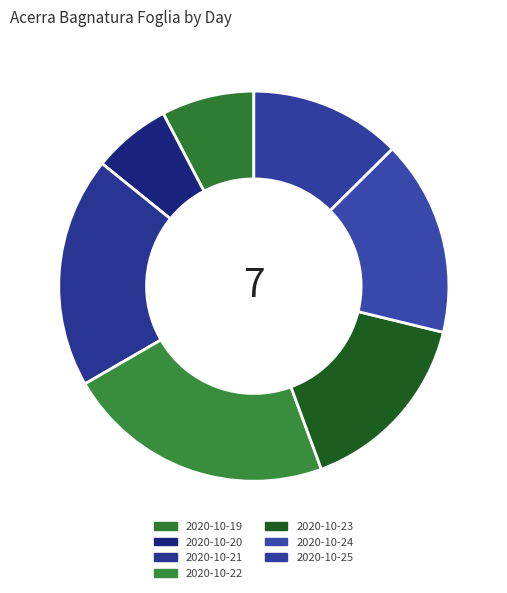

Rank the categories by value from lowest to highest.

2020-10-20, 2020-10-19, 2020-10-25, 2020-10-23, 2020-10-24, 2020-10-21, 2020-10-22